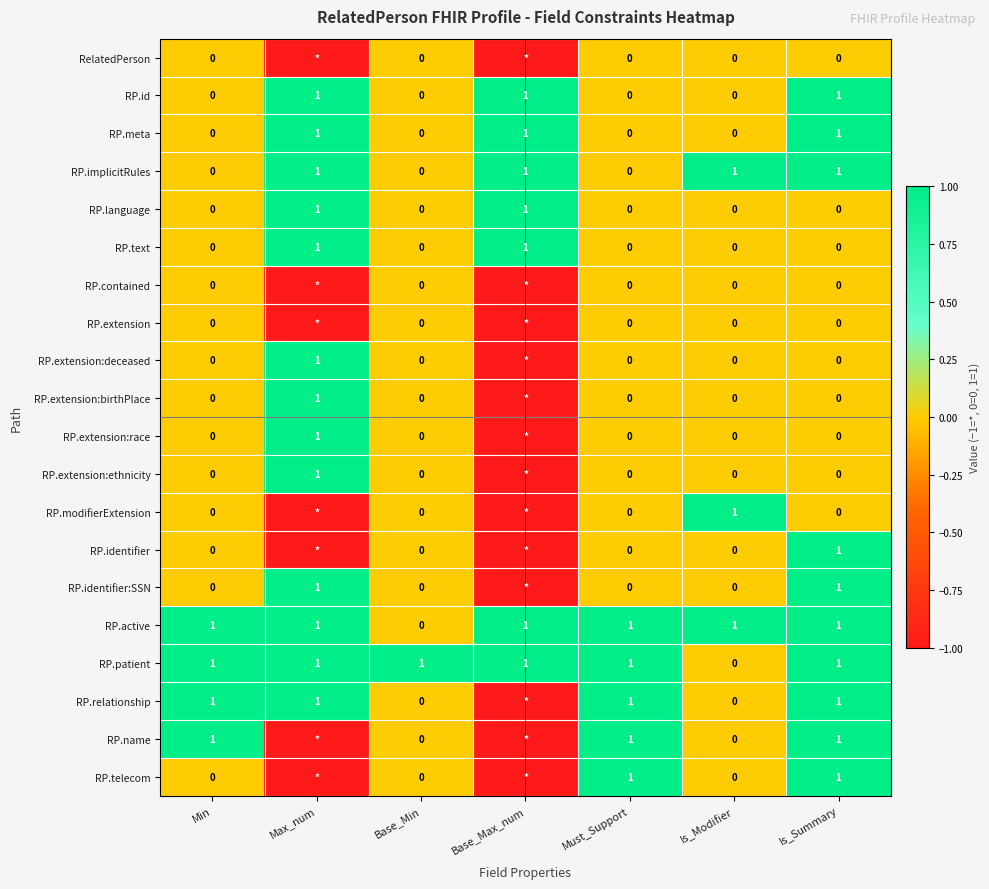

At how many categories does at least one series exceed 0?

7